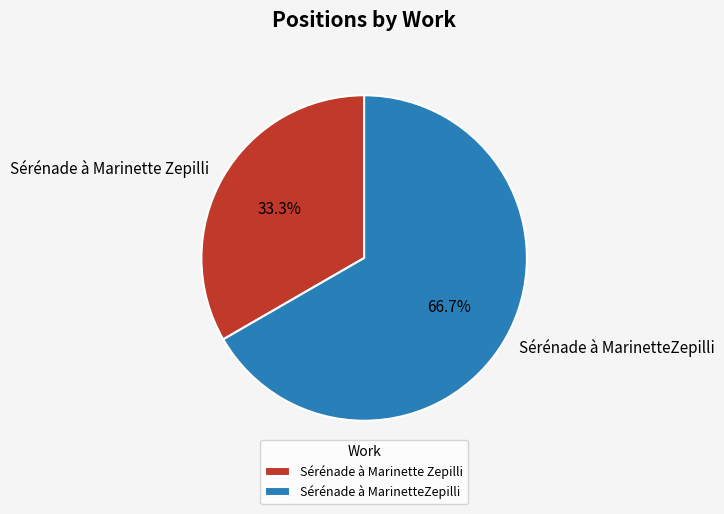

To the nearest percent, what is the difference between the largest and smallest slice percentages?

33%